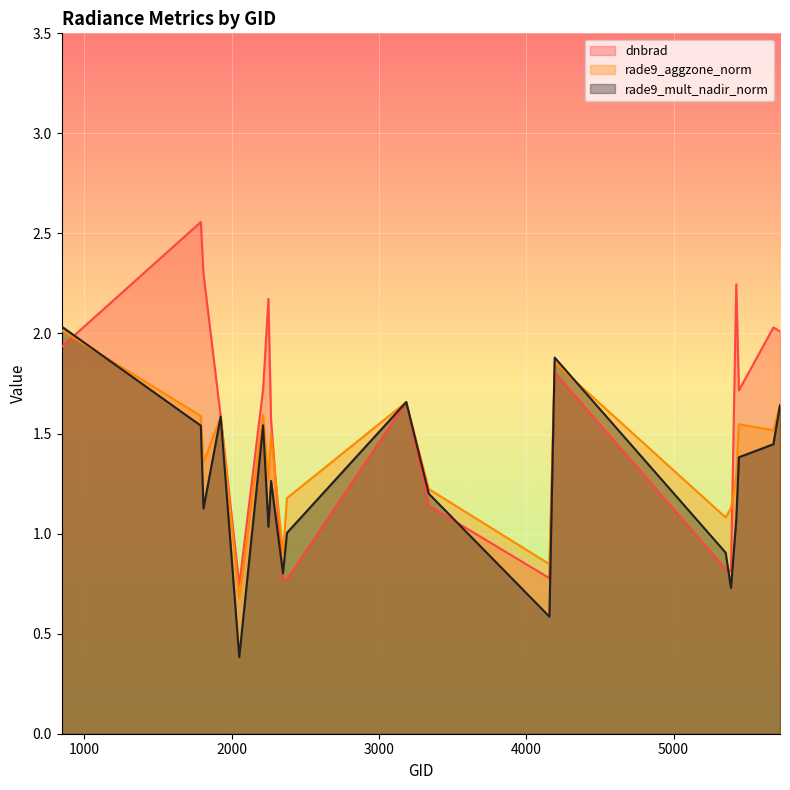

The rade9_mult_nadir_norm series shows 1.5 at 1790. True or false?

True